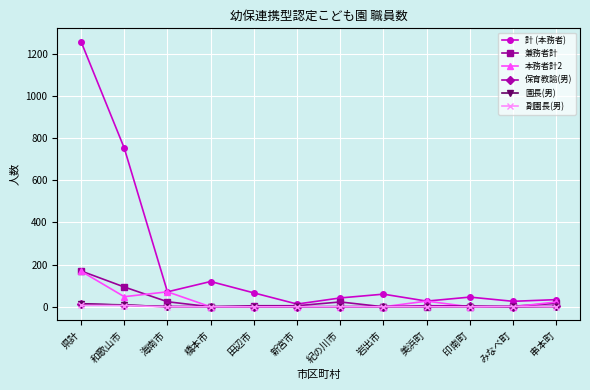

The value of 副園長(男) at 岩出市 is 0. True or false?

True